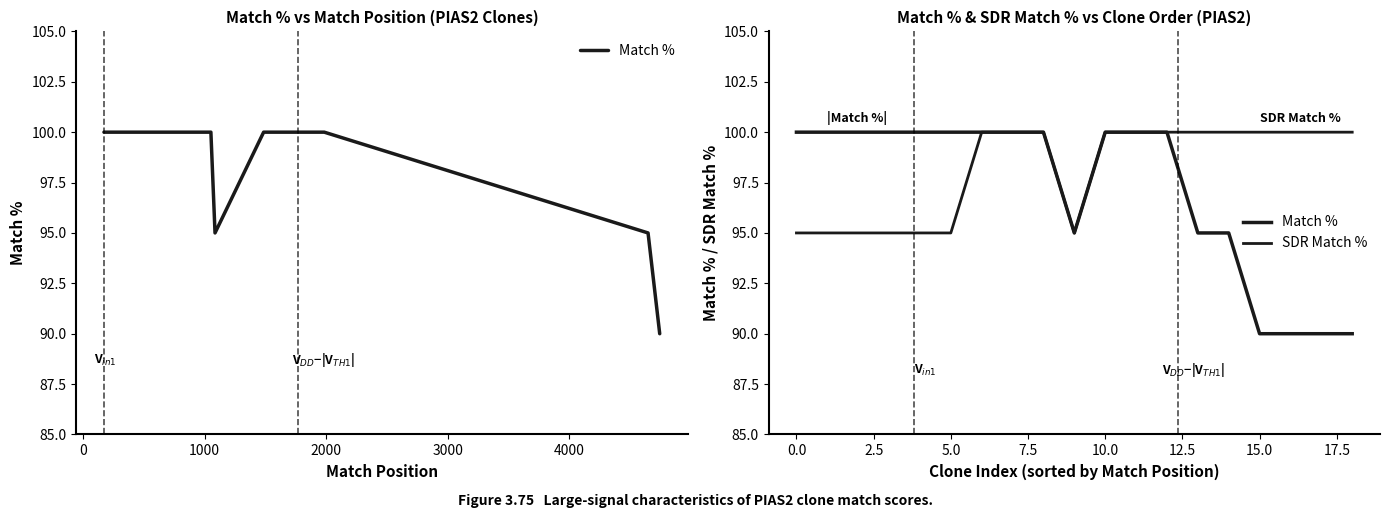

What is the difference between the maximum and minimum values in the Match % series?

10